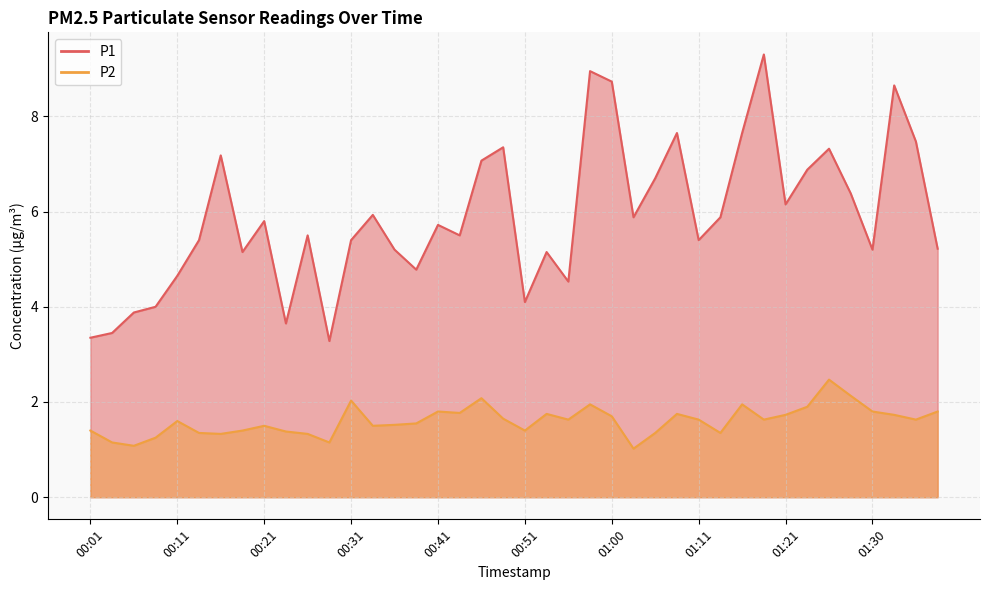

Reading left to right, list all the values displayed in this chart.

P1: 3.4	3.5	3.9	4.0	4.7	5.4	7.2	5.2	5.8	3.6	5.5	3.3	5.4	5.9	5.2	4.8	5.7	5.5	7.1	7.3	4.1	5.2	4.5	8.9	8.7	5.9	6.7	7.7	5.4	5.9	7.7	9.3	6.2	6.9	7.3	6.4	5.2	8.7	7.5	5.2
P2: 1.4	1.1	1.1	1.2	1.6	1.4	1.3	1.4	1.5	1.4	1.3	1.1	2.0	1.5	1.5	1.6	1.8	1.8	2.1	1.6	1.4	1.8	1.6	1.9	1.7	1.0	1.4	1.8	1.6	1.4	1.9	1.6	1.7	1.9	2.5	2.1	1.8	1.7	1.6	1.8